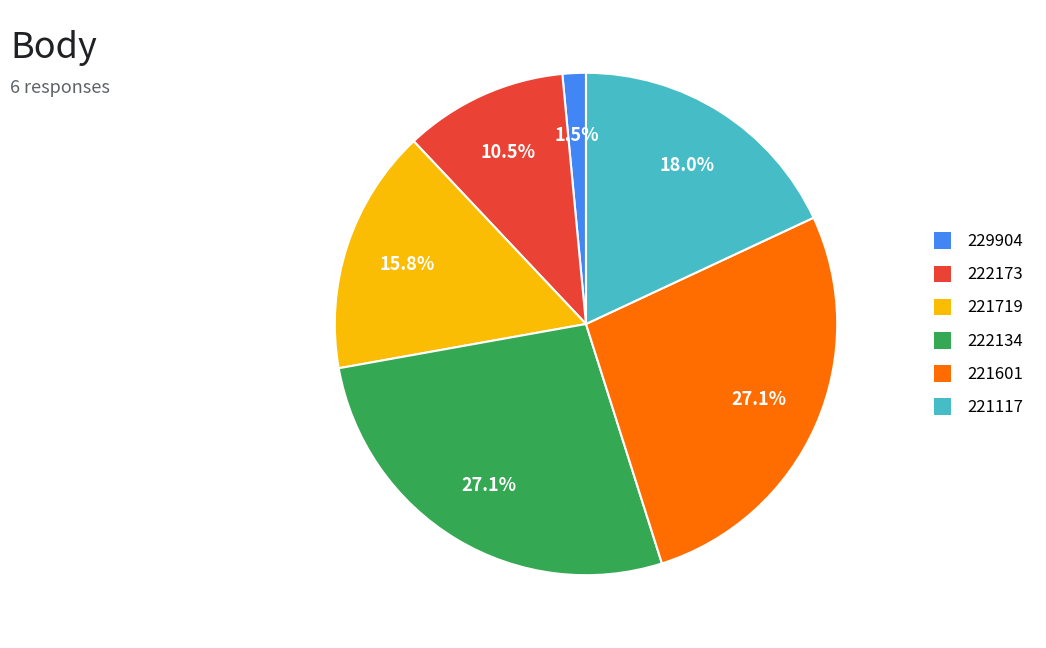

The 221719 slice represents 23% of the pie. True or false?

False